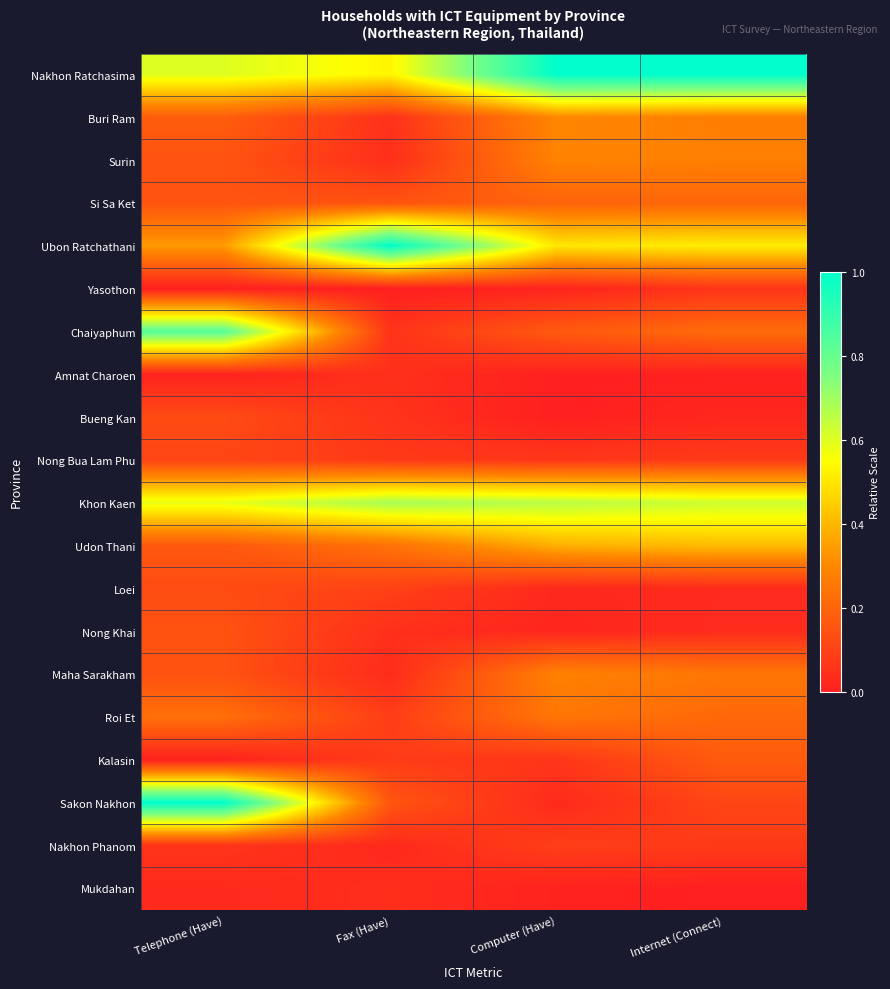

Which category has the highest value across all series?

Internet (Connect)